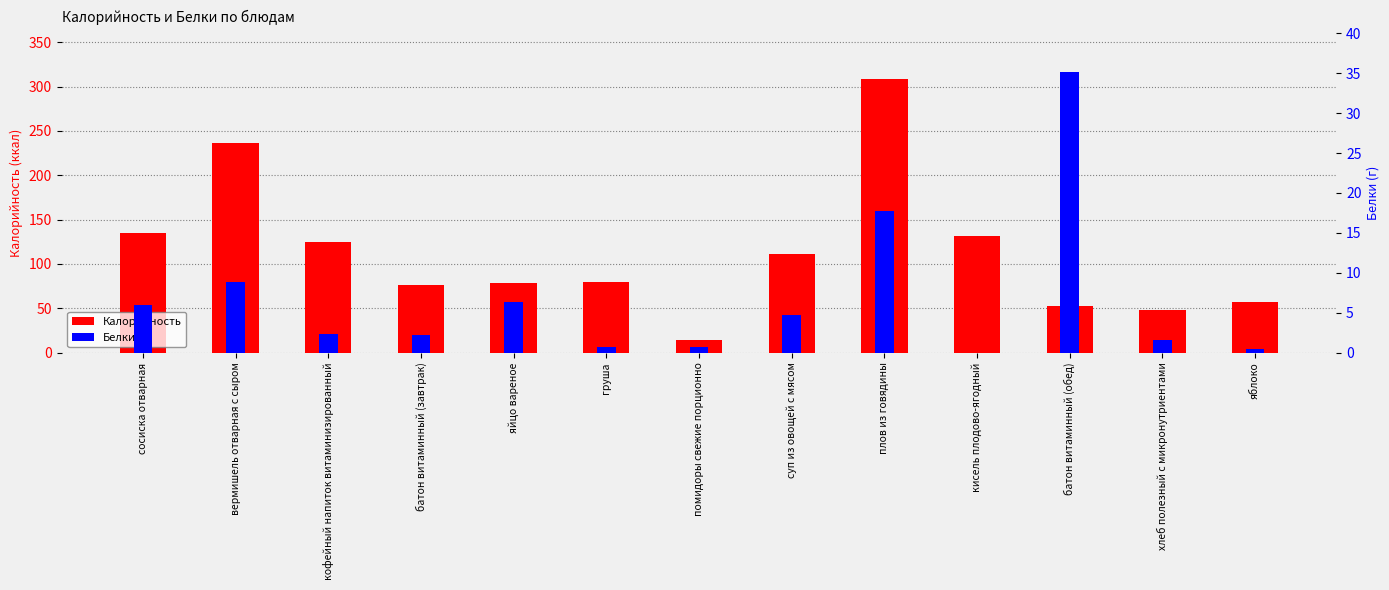

How many bars are there in each group?

2